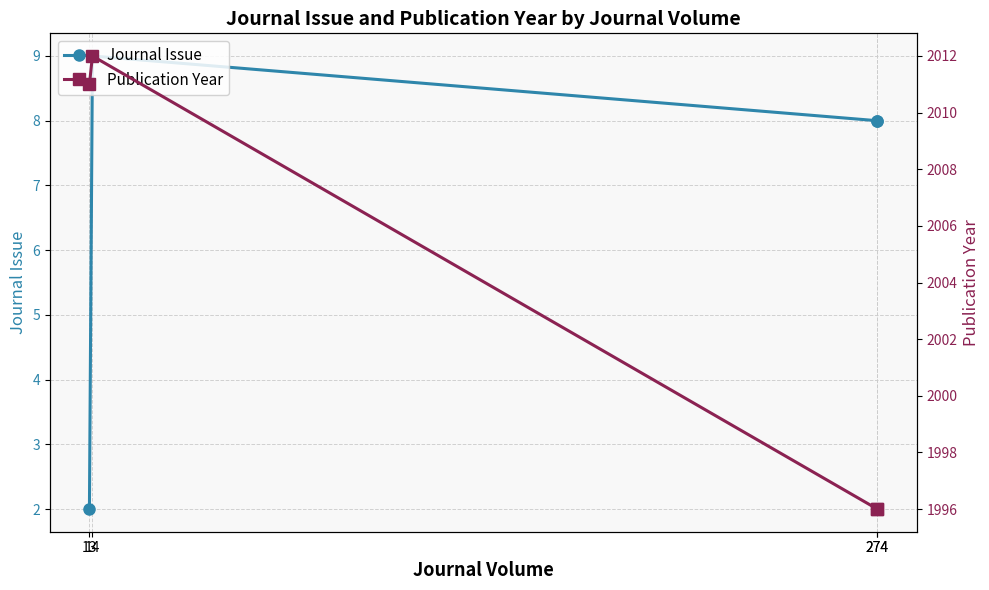

Which has a higher value, 274 or 274?

274